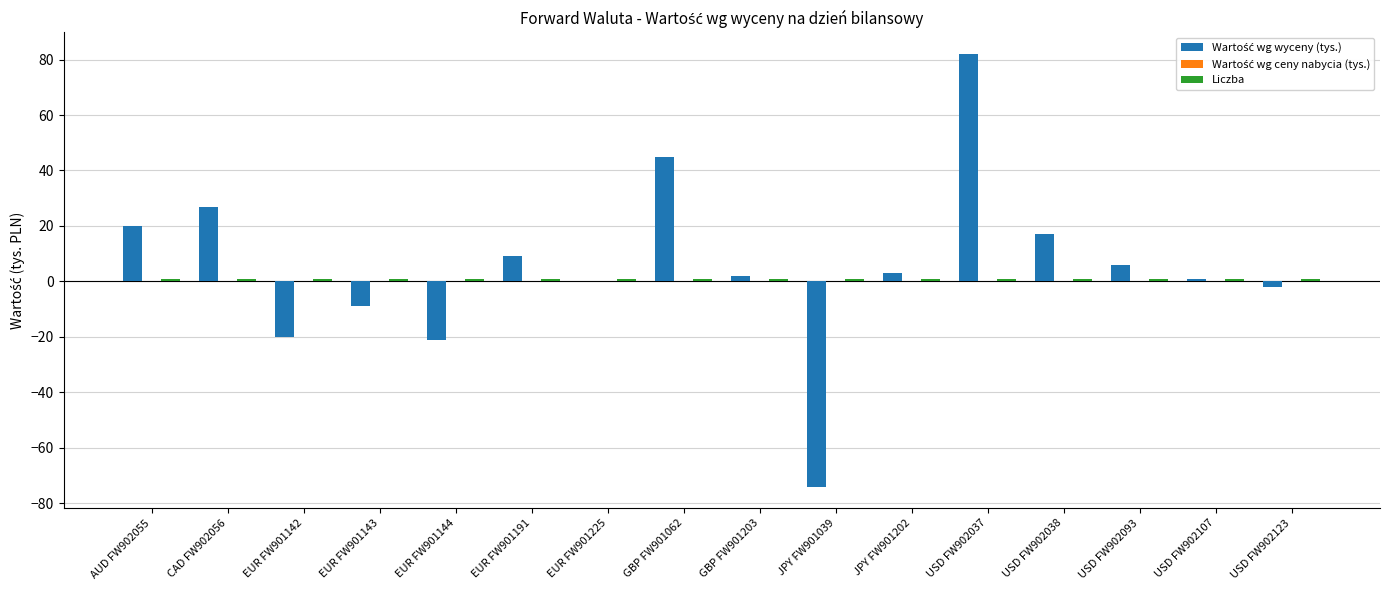

What is the greatest value displayed?

82